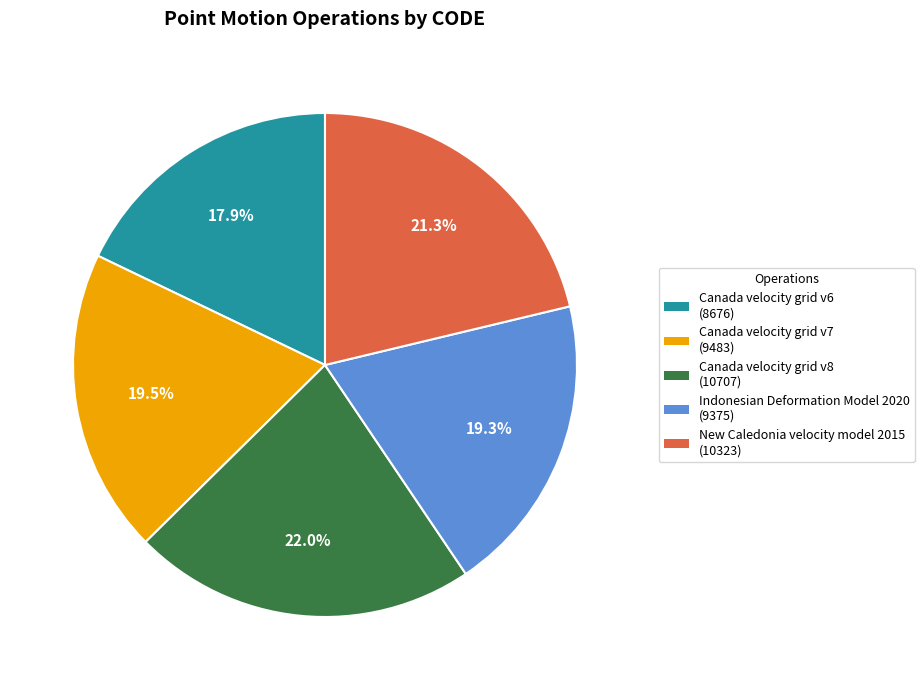

Which has a higher value, Canada velocity grid v6 or Canada velocity grid v8?

Canada velocity grid v8